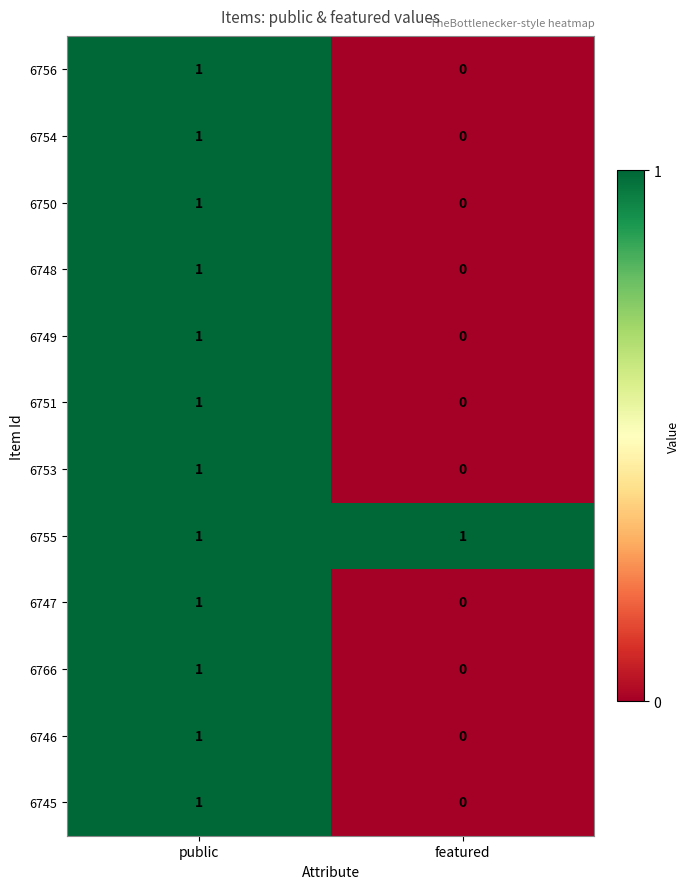

At which category is the sum across all series the highest?

public